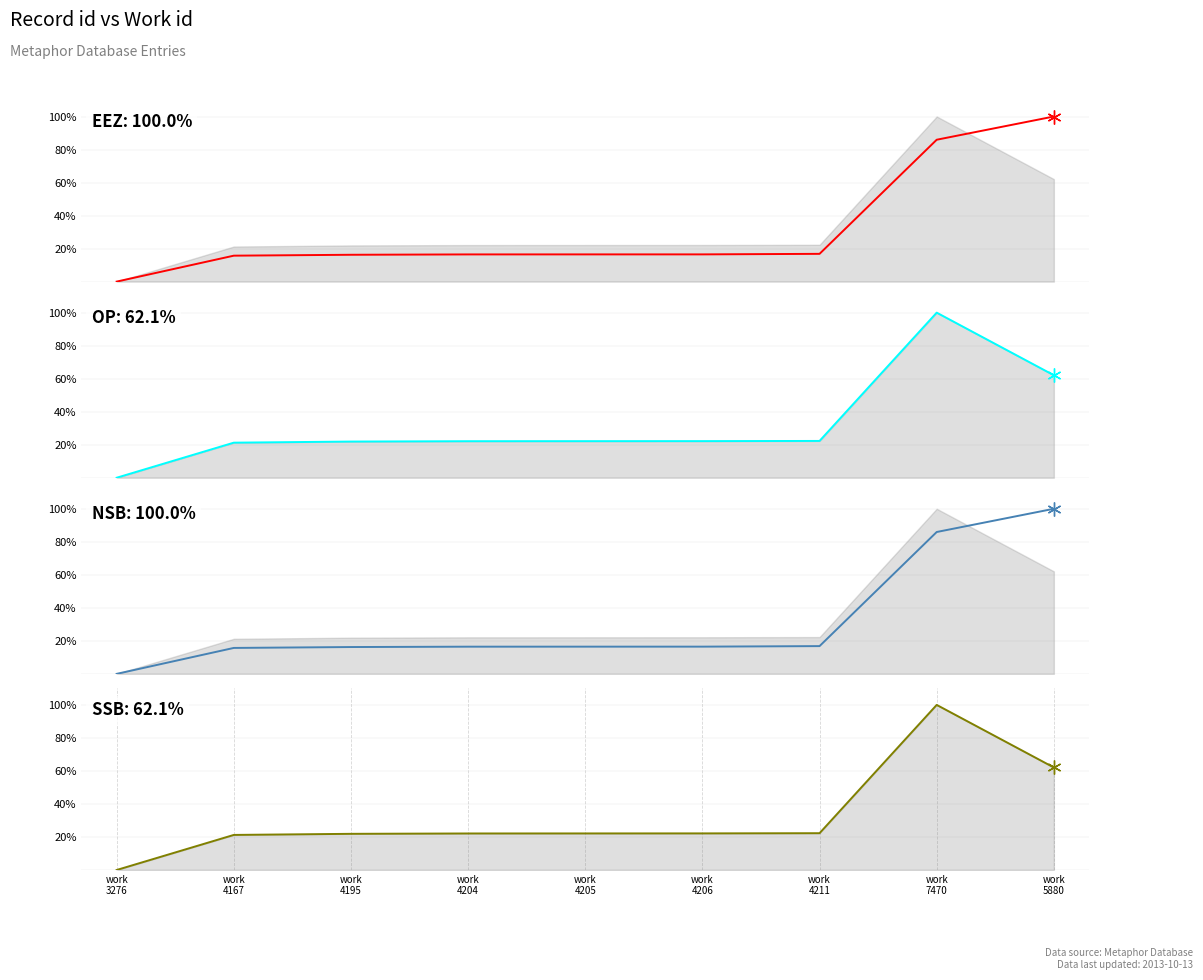

How many positive values does the NSB series have?

8